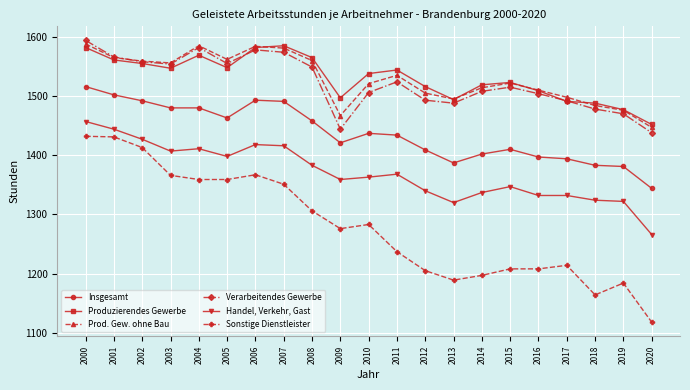

What are all the series names shown in the legend?

Insgesamt, Produzierendes Gewerbe, Prod. Gew. ohne Bau, Verarbeitendes Gewerbe, Handel, Verkehr, Gast, Sonstige Dienstleister